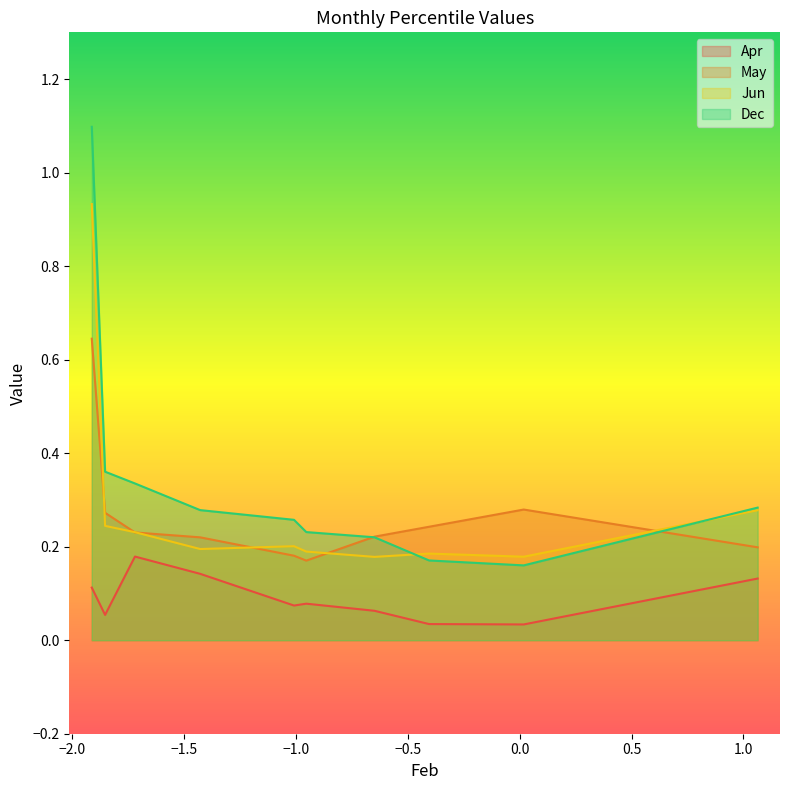

What is the sum of the May values at pct15 and pct85?

0.6